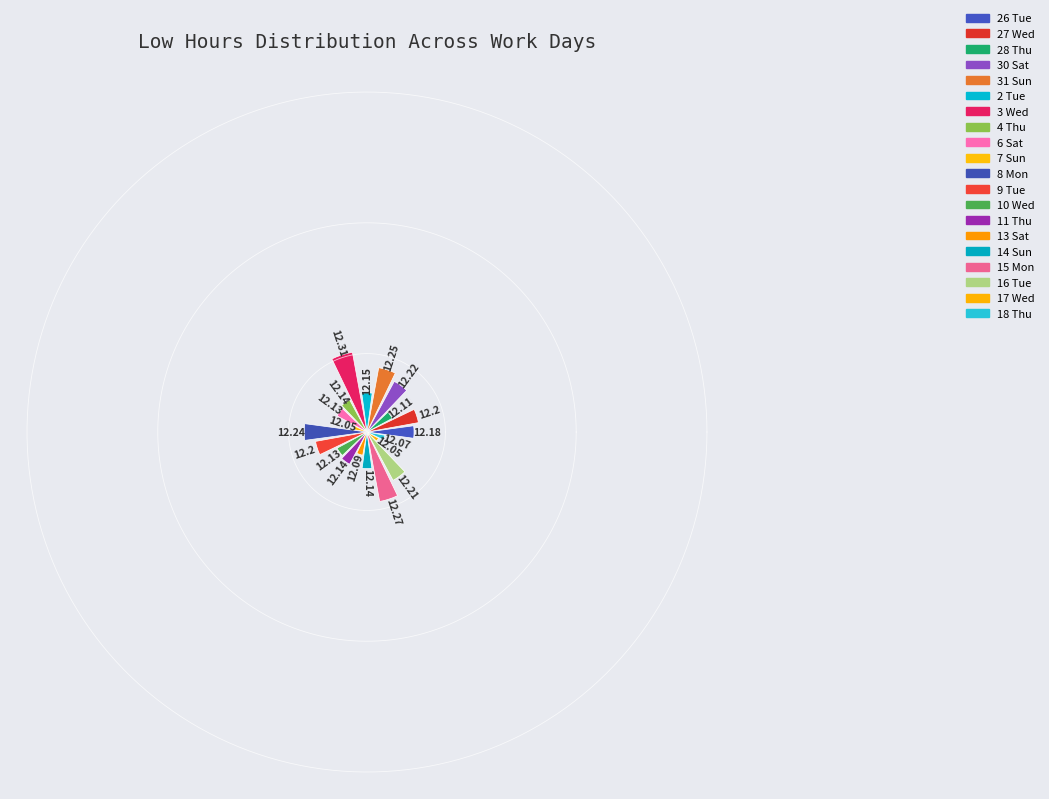

Which has a higher value, 17 Wed or 30 Sat?

30 Sat